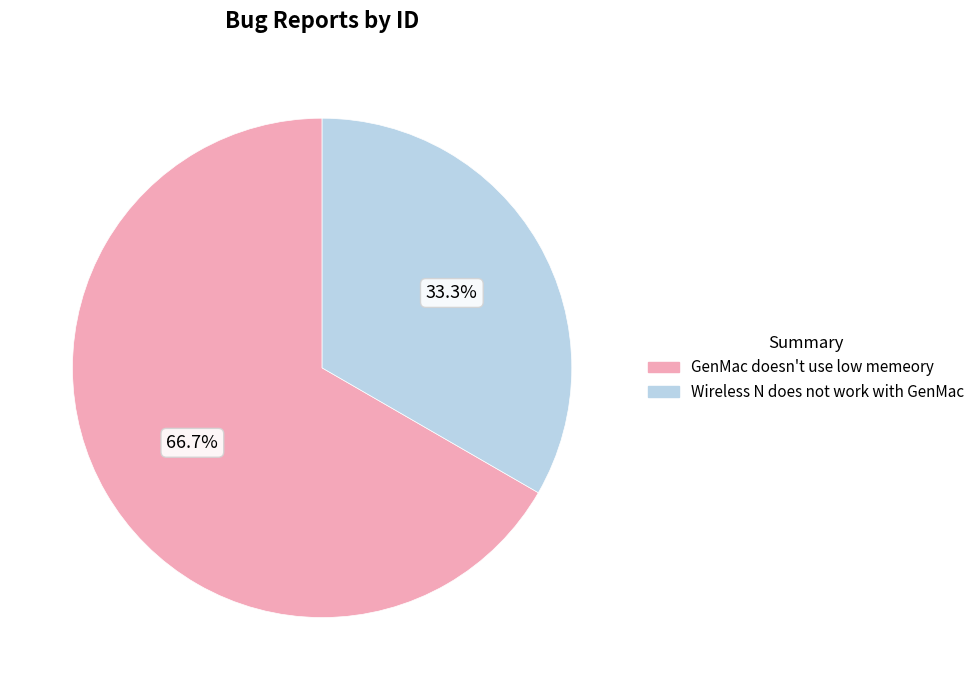

How much of the chart is everything except GenMac doesn't use low memeory?

33.3%